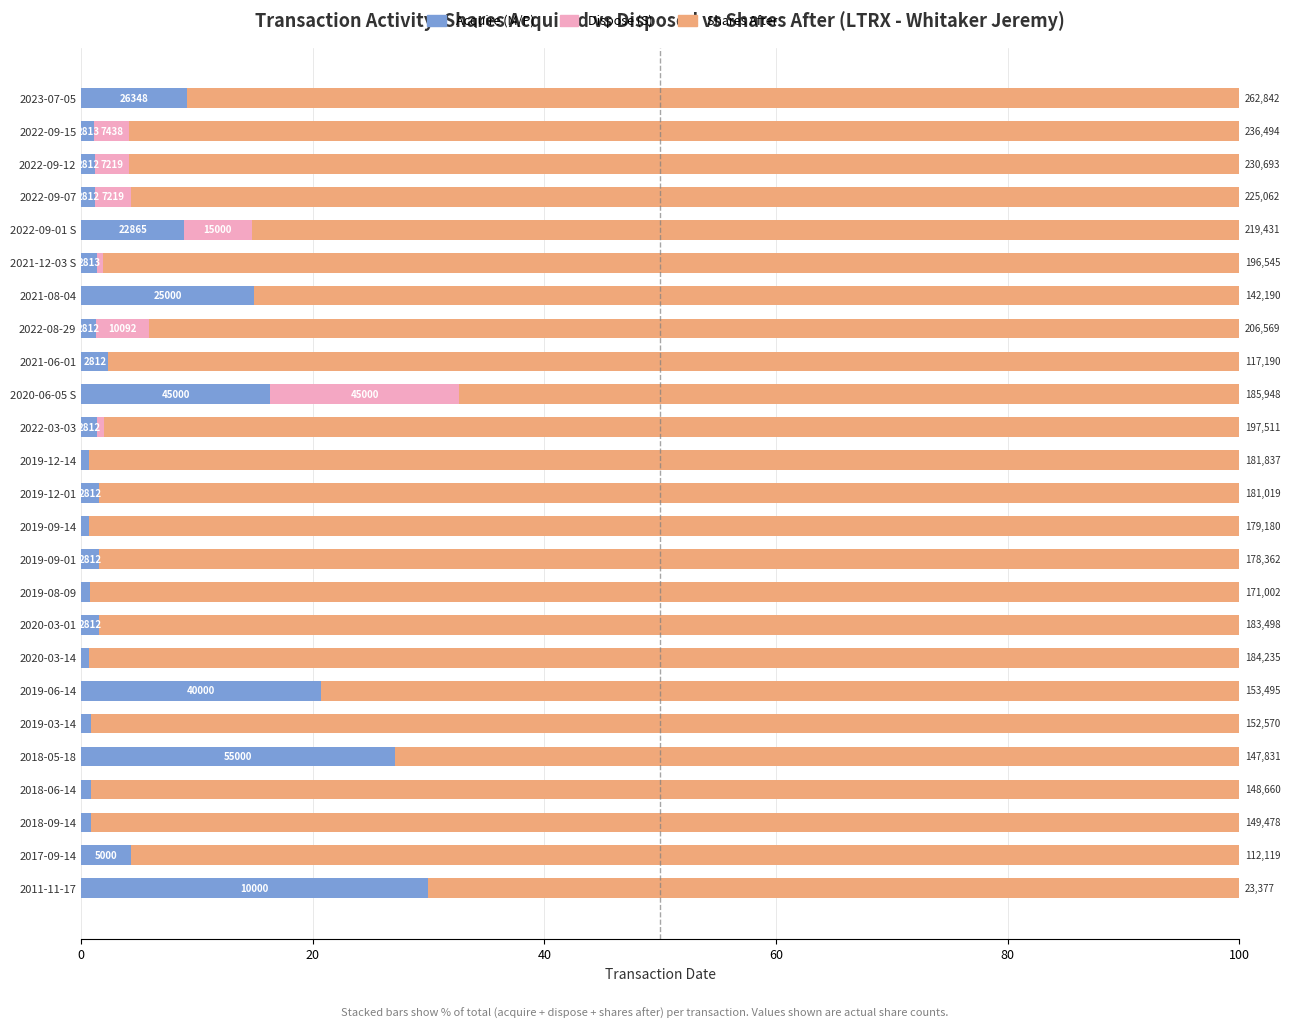

What are all the series names shown in the legend?

Acquire (M/P), Dispose (S), Shares After